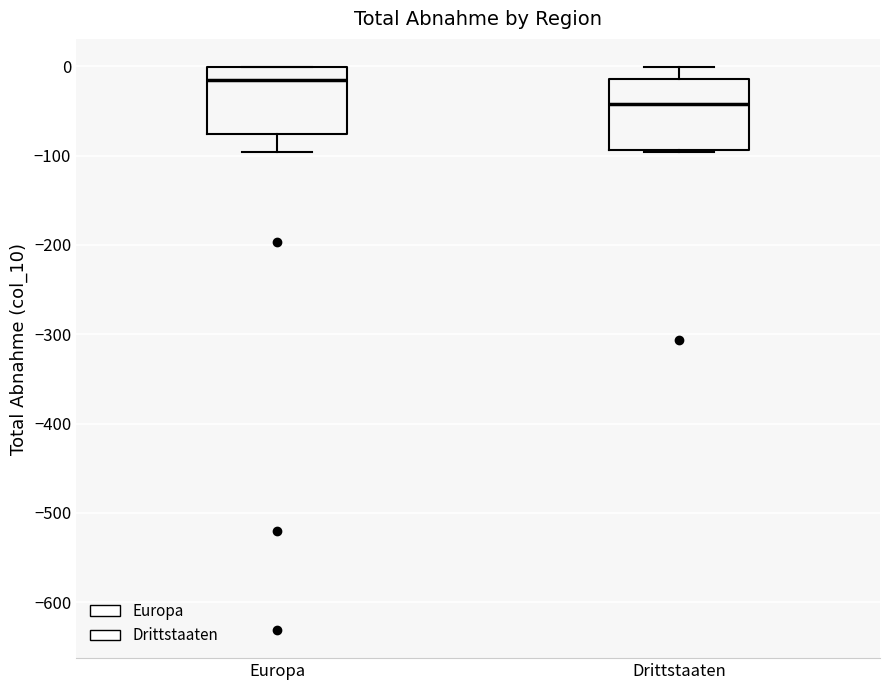

Where is the upper edge of the box for Drittstaaten on the y-axis? The values are not printed on the chart, so give them approximately, as read against the axis.

-10